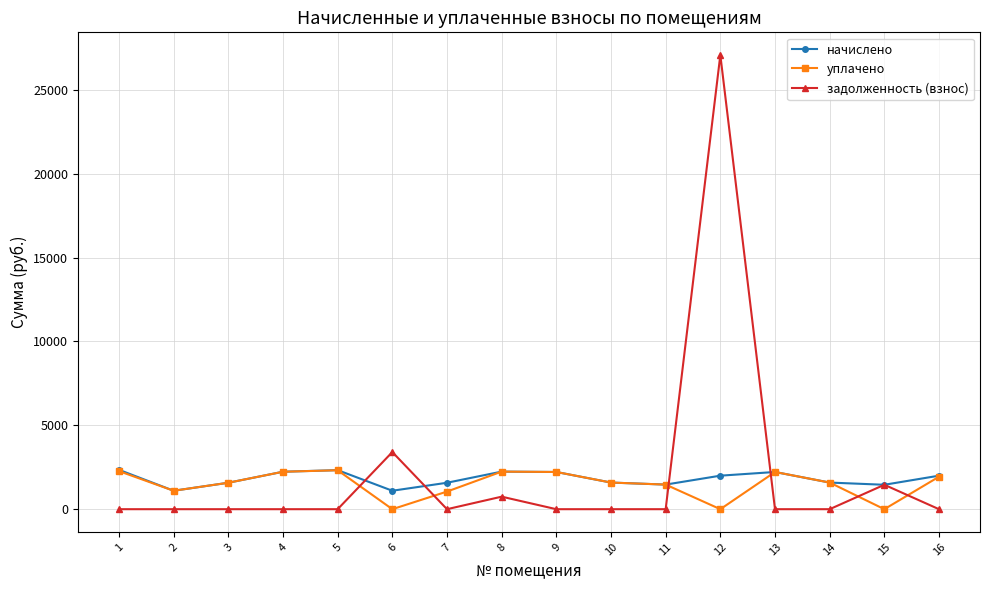

What is the approximate value of начислено at 4?

2232.6